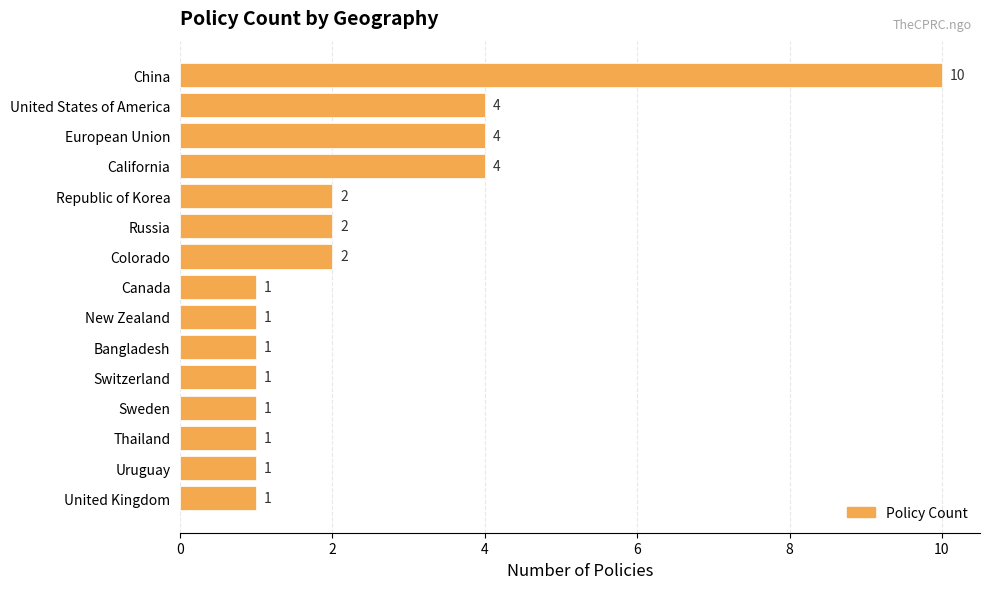

What is the ratio of the value at California to the value at Switzerland?

4.0